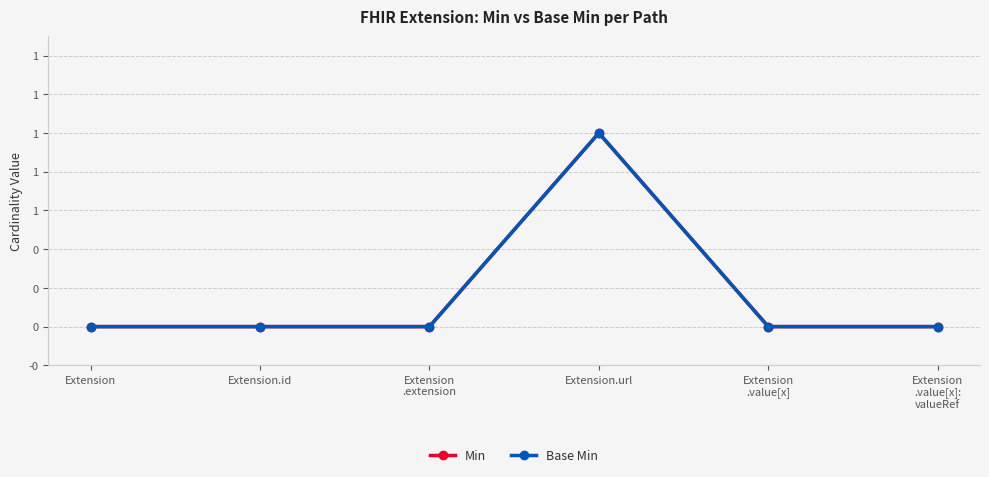

Is this an area chart (filled region under the line)?

No